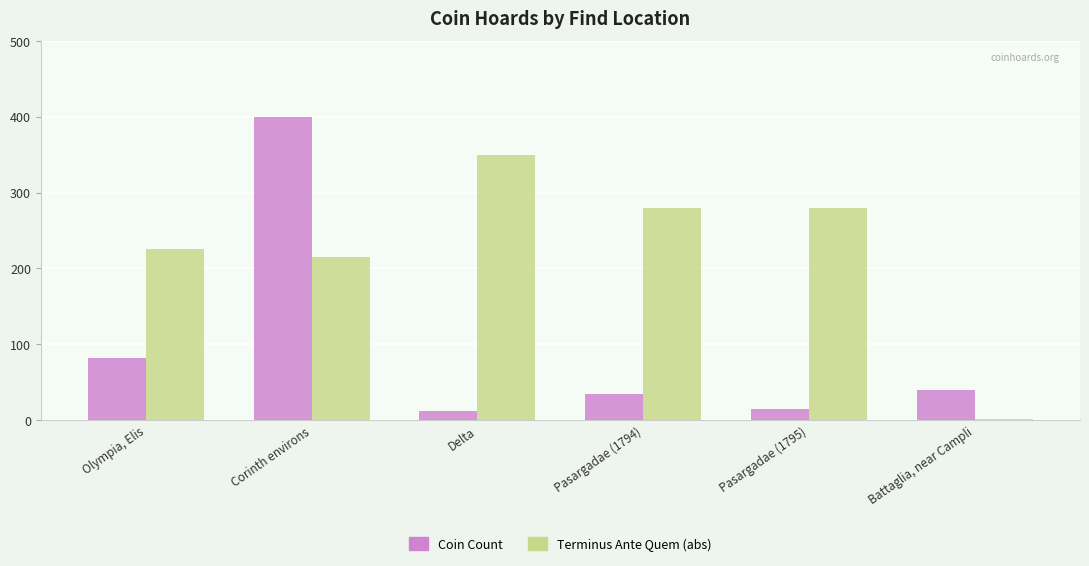

True or false: Coin Count has a value of 40 at Battaglia, near Campli.

True